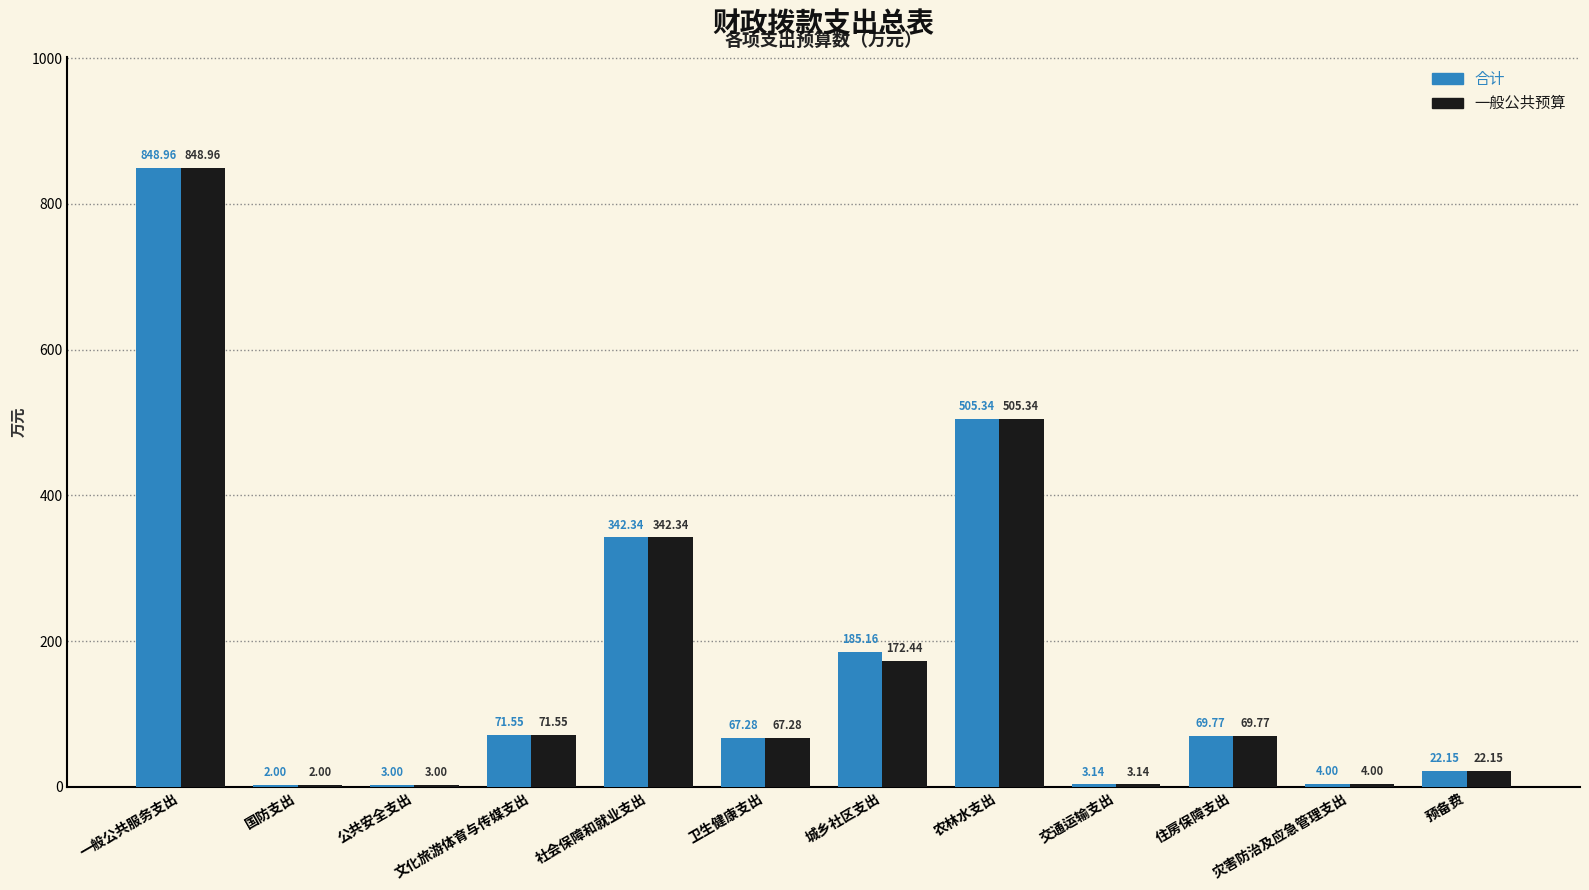

What are all the series names shown in the legend?

合计, 一般公共预算